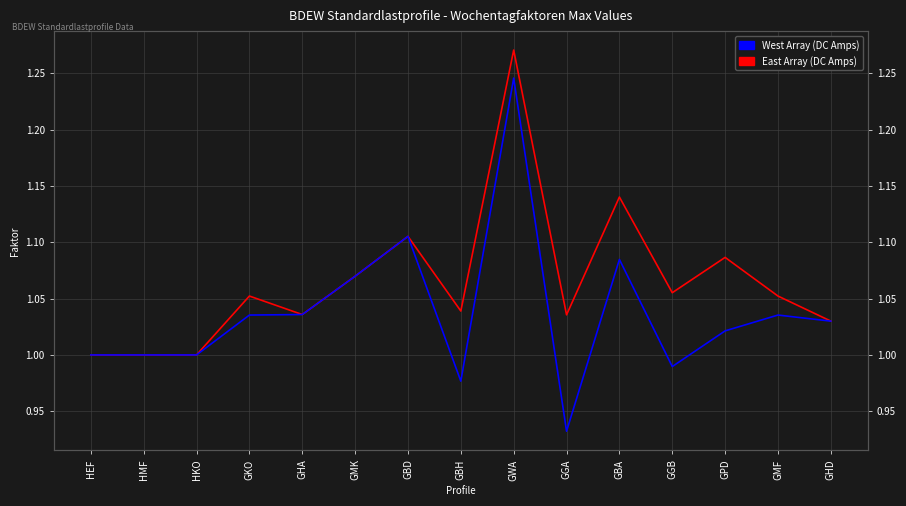

What is the label of the 12th point from the right?

GKO